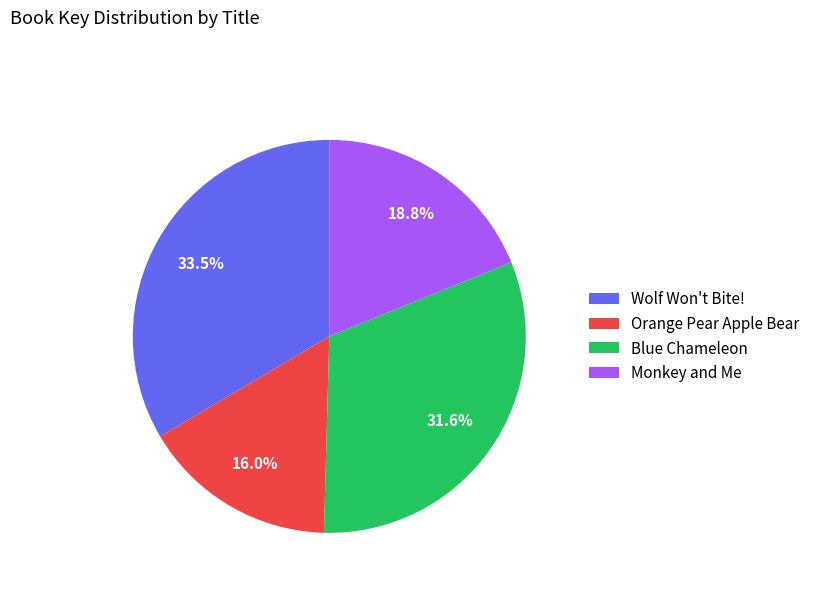

To the nearest percent, what is the combined percentage of Wolf Won't Bite! and Blue Chameleon?

65%